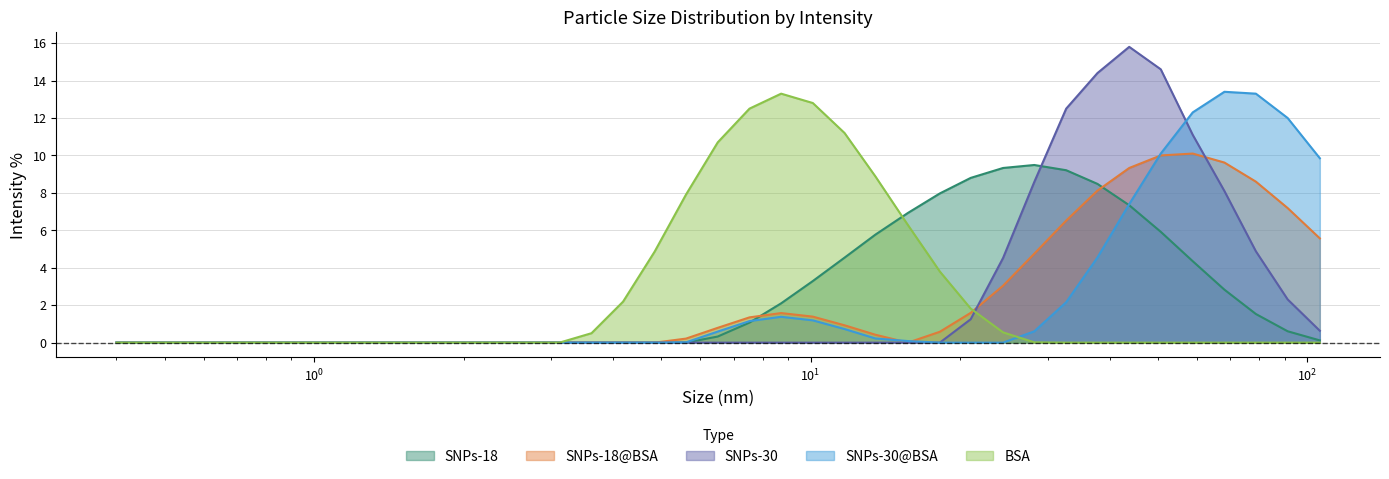

What is the sum of all SNPs-18@BSA values?

91.7